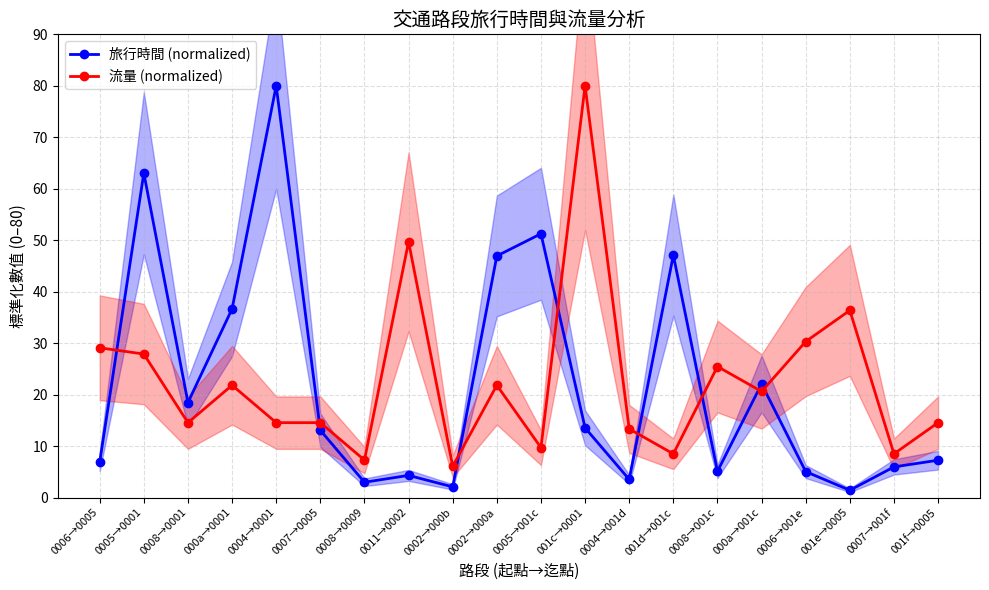

The value of 旅行時間 (normalized) at 0008→0009 is 3.0. True or false?

True